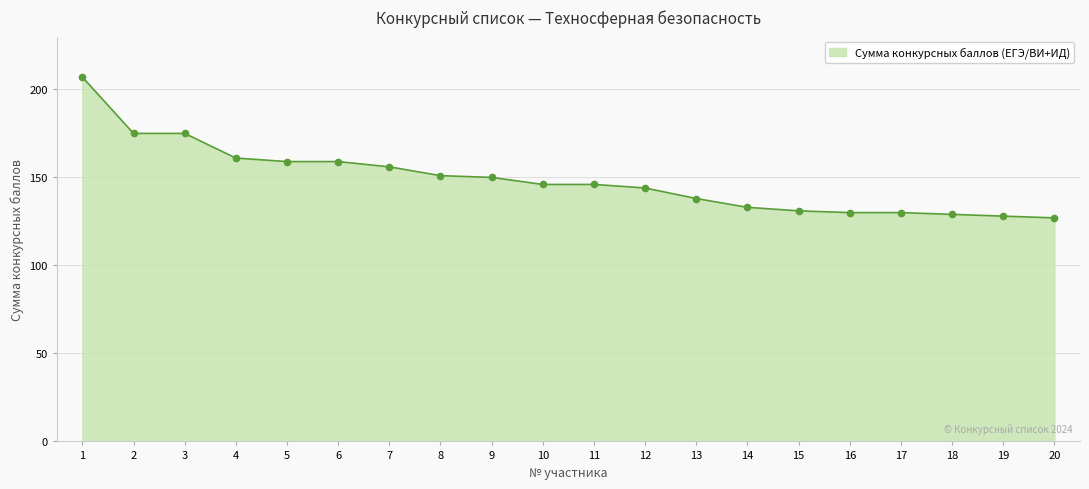

What is the difference between the maximum and minimum values?

80